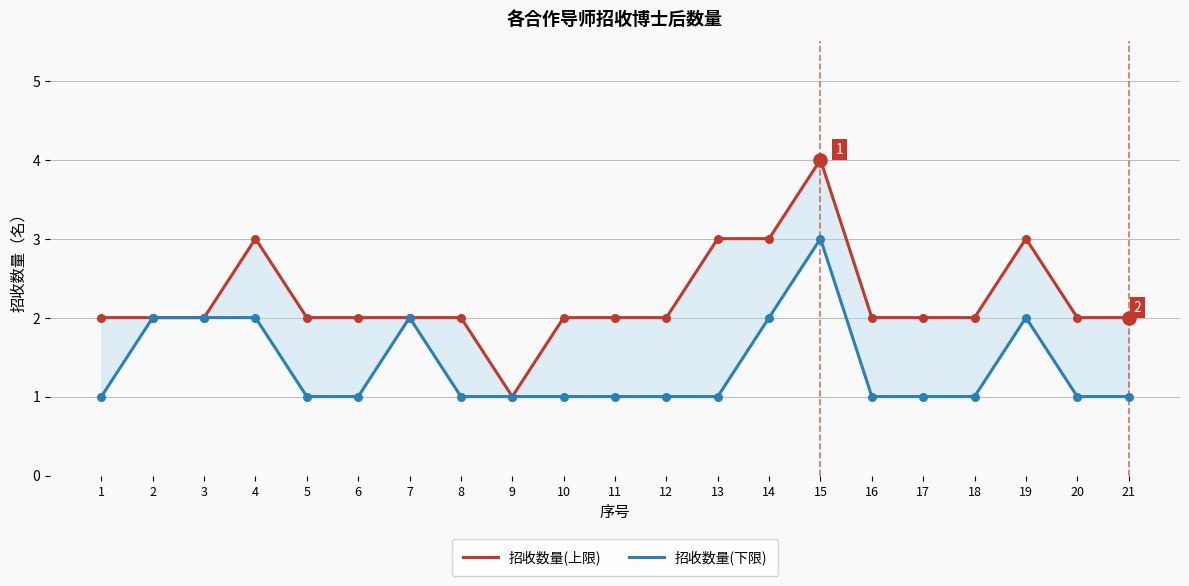

Which series has the largest total across all categories?

招收数量(上限)